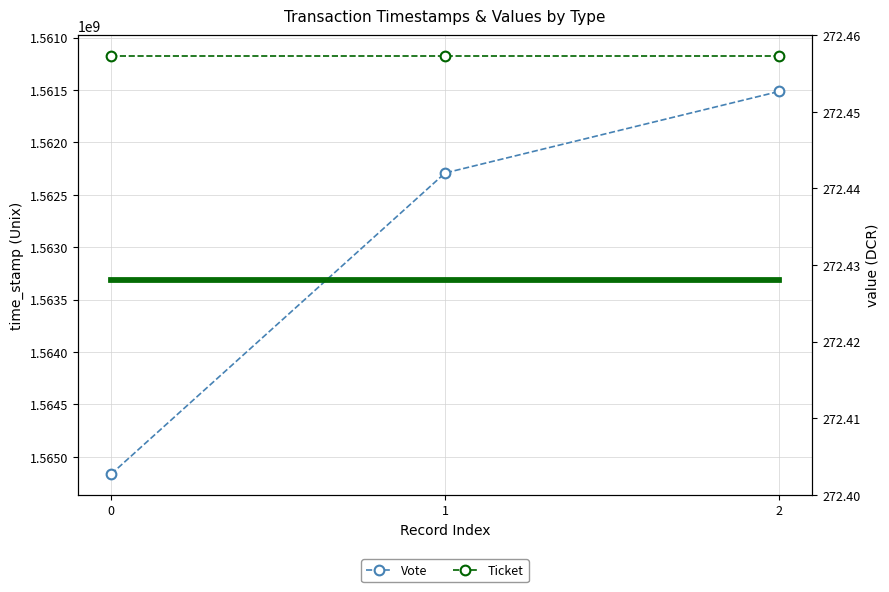

Read the value (Vote) value at 0.

272.4